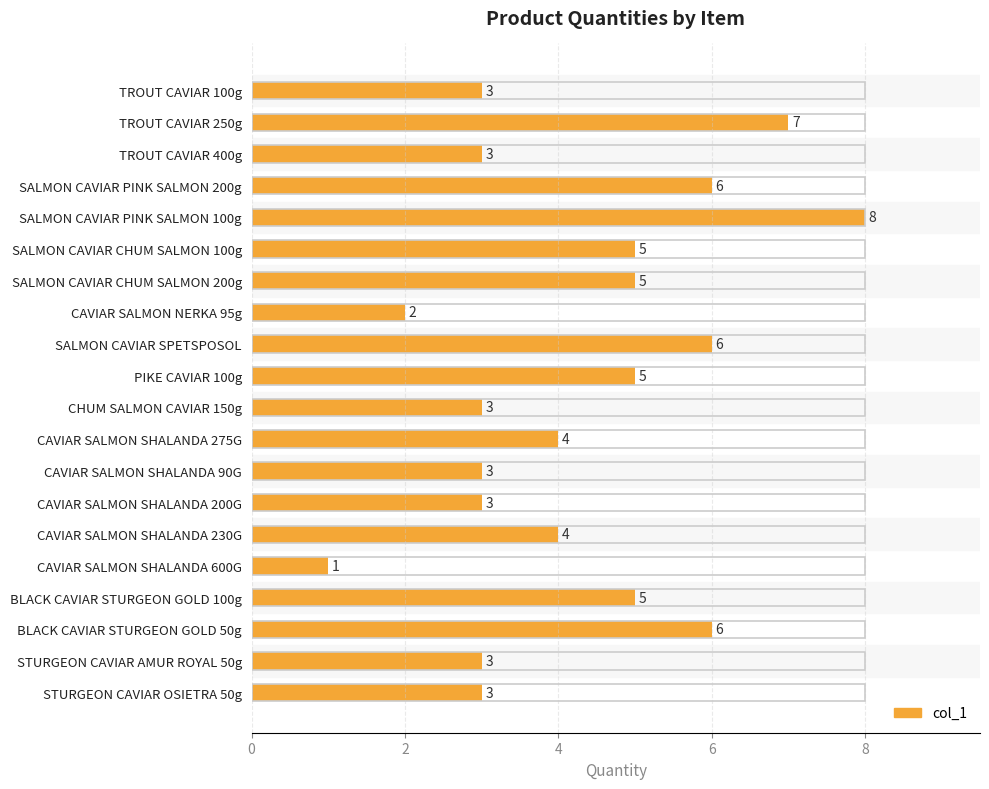

What is the value of the 16th bar from the left?

1